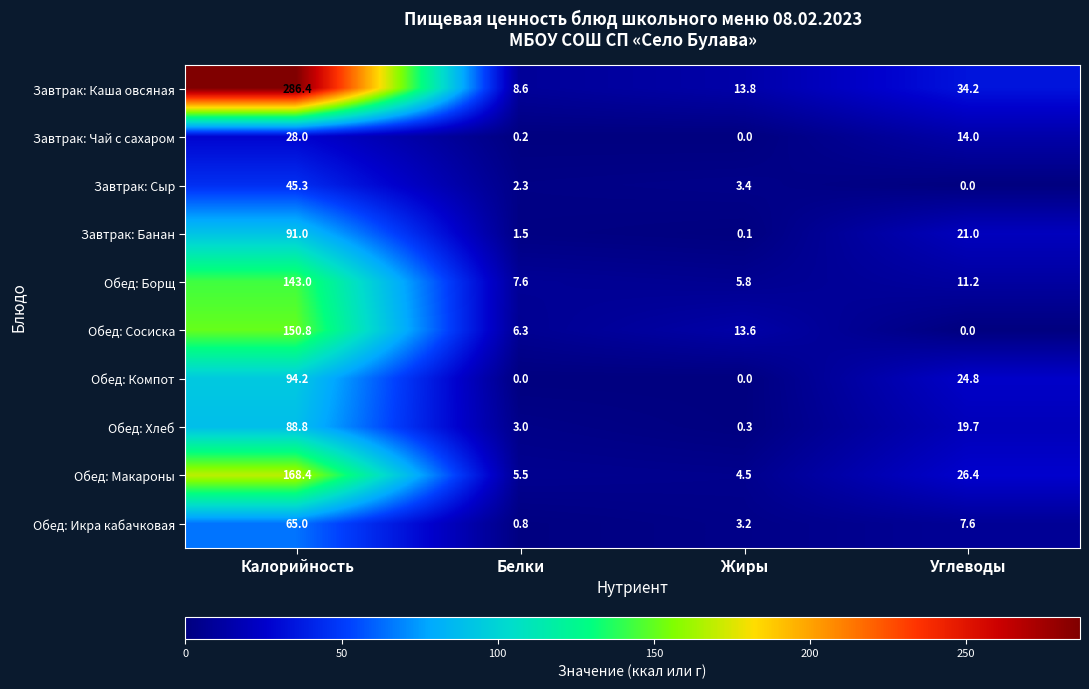

List the labels in order of Завтрак: Каша овсяная value, smallest first.

Белки, Жиры, Углеводы, Калорийность